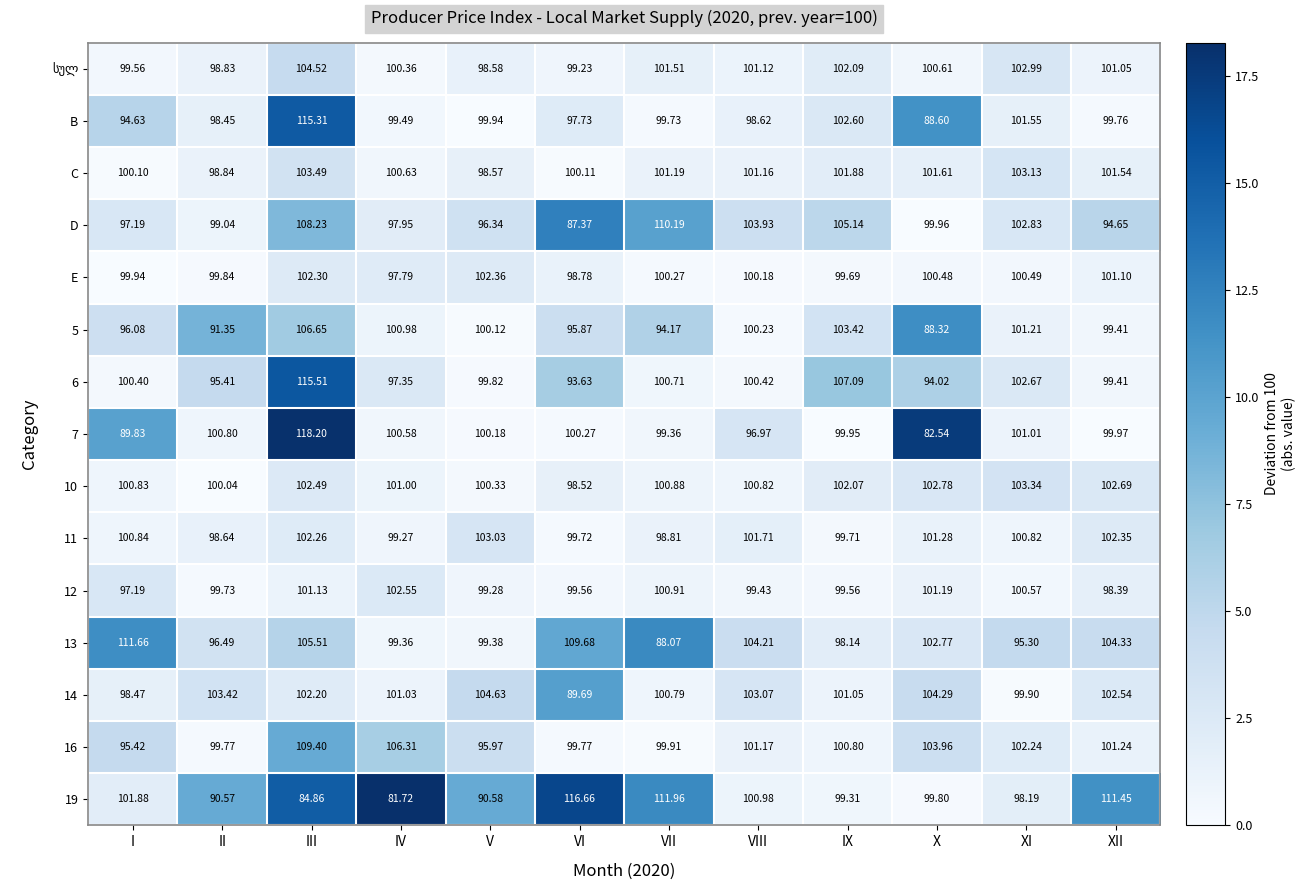

List the labels in order of 13 value, largest first.

I, VI, III, XII, VIII, X, V, IV, IX, II, XI, VII